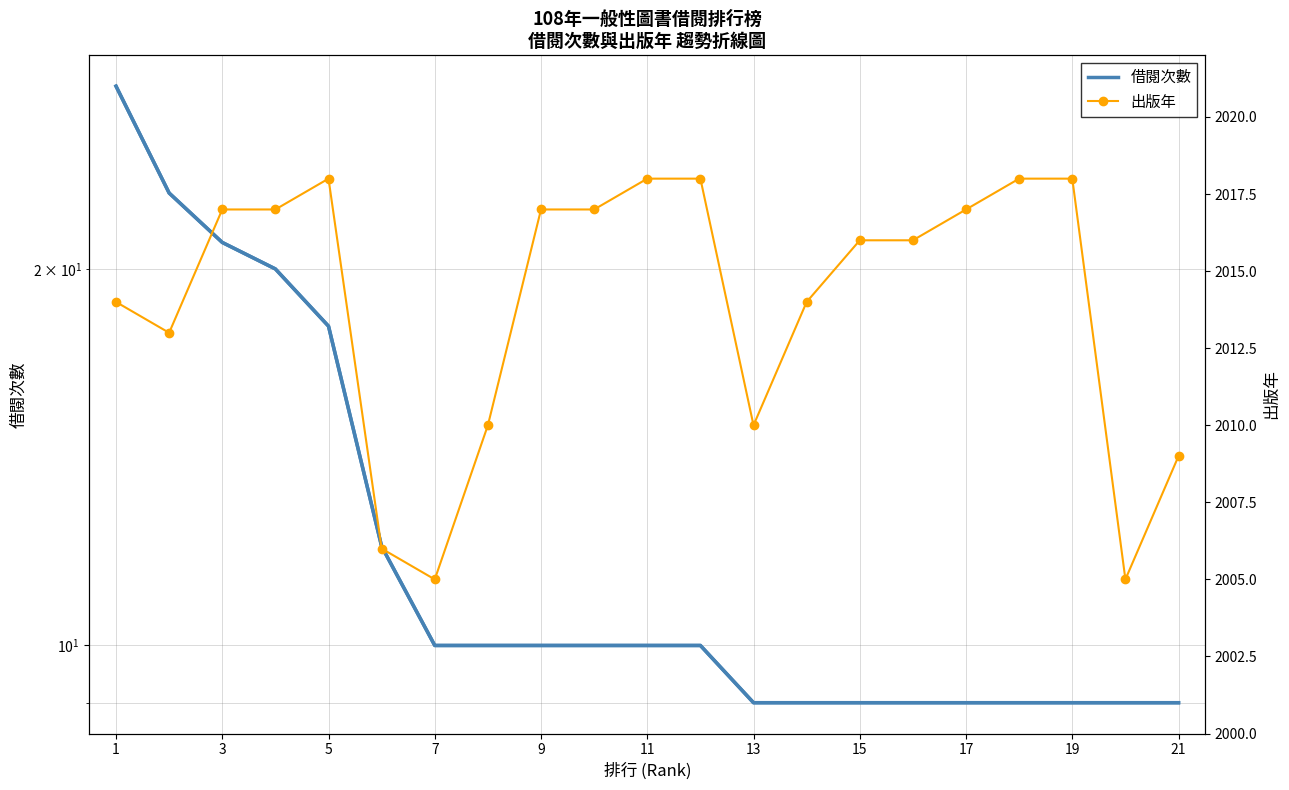

What is the difference between the maximum and minimum values in the 出版年 series?

13